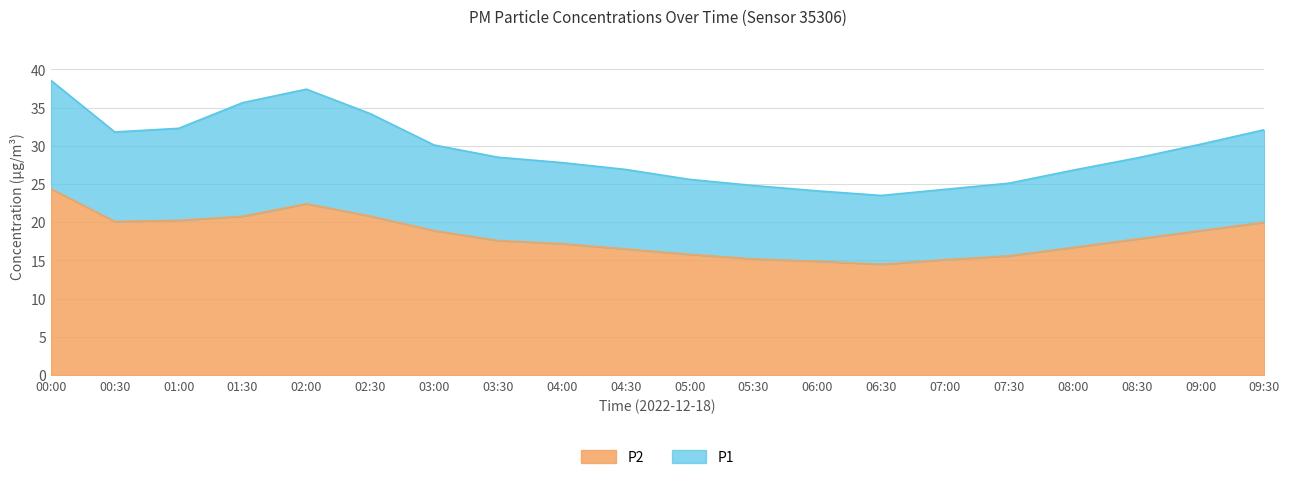

What is the difference between the maximum and second lowest values in the P1 series?

14.4